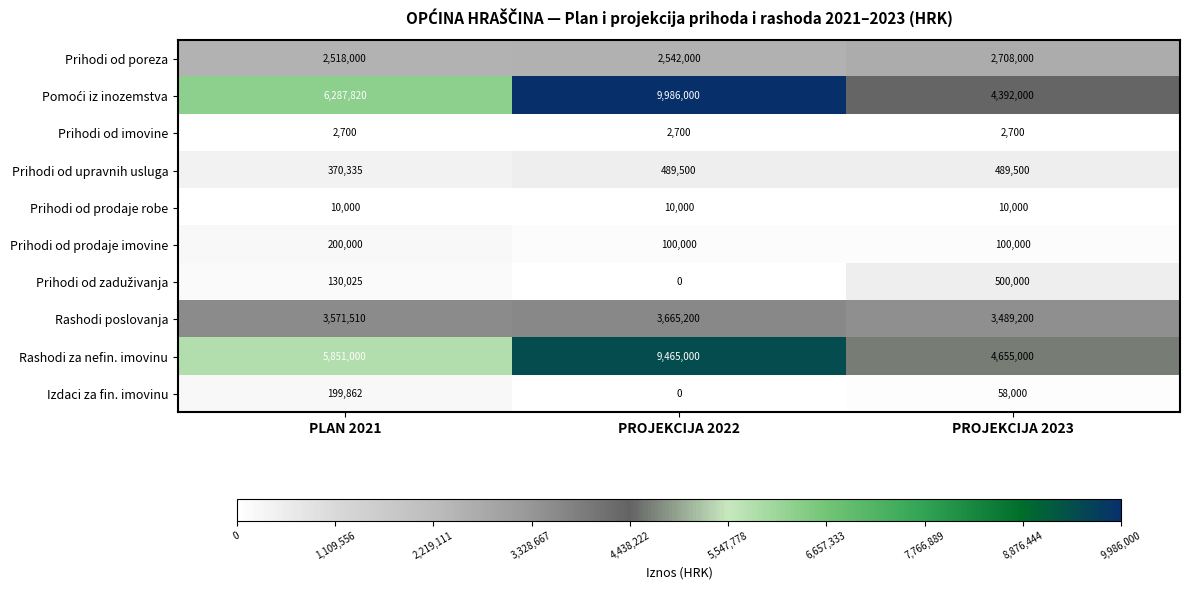

The Prihodi od imovine series shows 4670 at PLAN 2021. True or false?

False